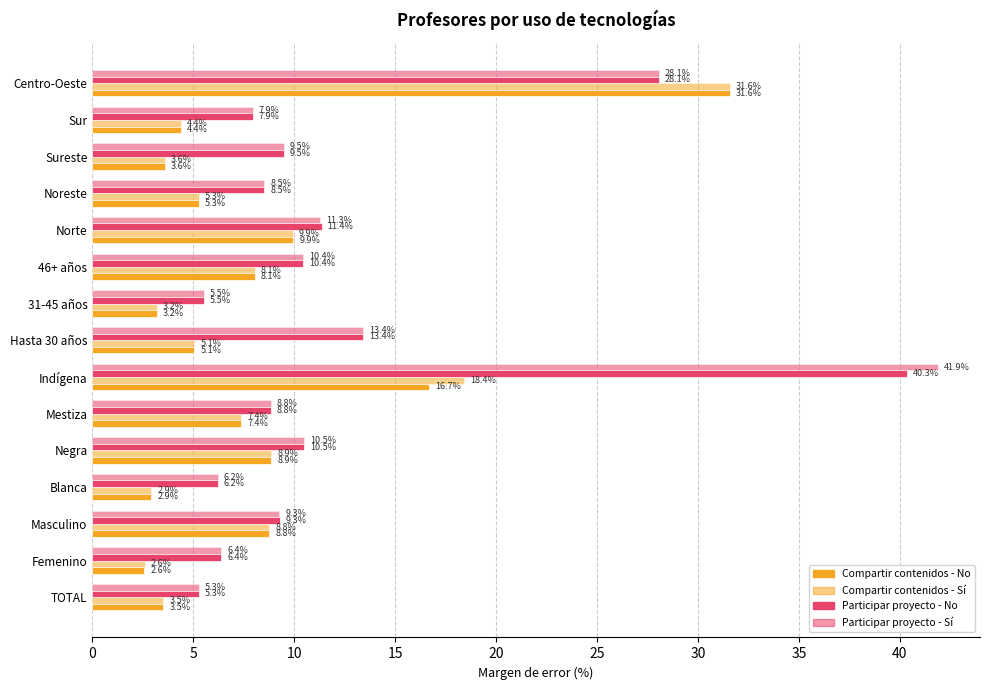

List the series in order of their peak value, highest first.

Participar proyecto - Sí, Participar proyecto - No, Compartir contenidos - No, Compartir contenidos - Sí